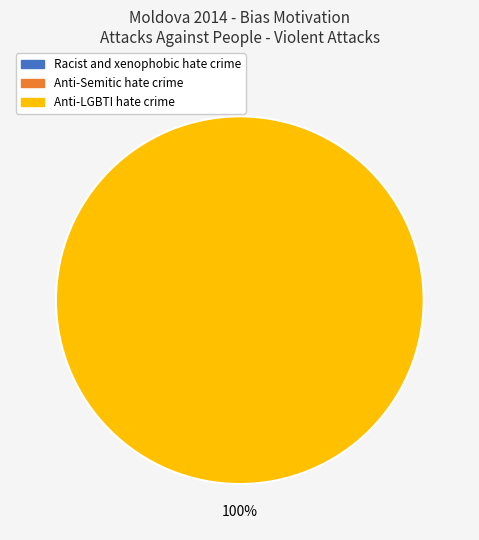

What is the majority slice?

Anti-LGBTI hate crime